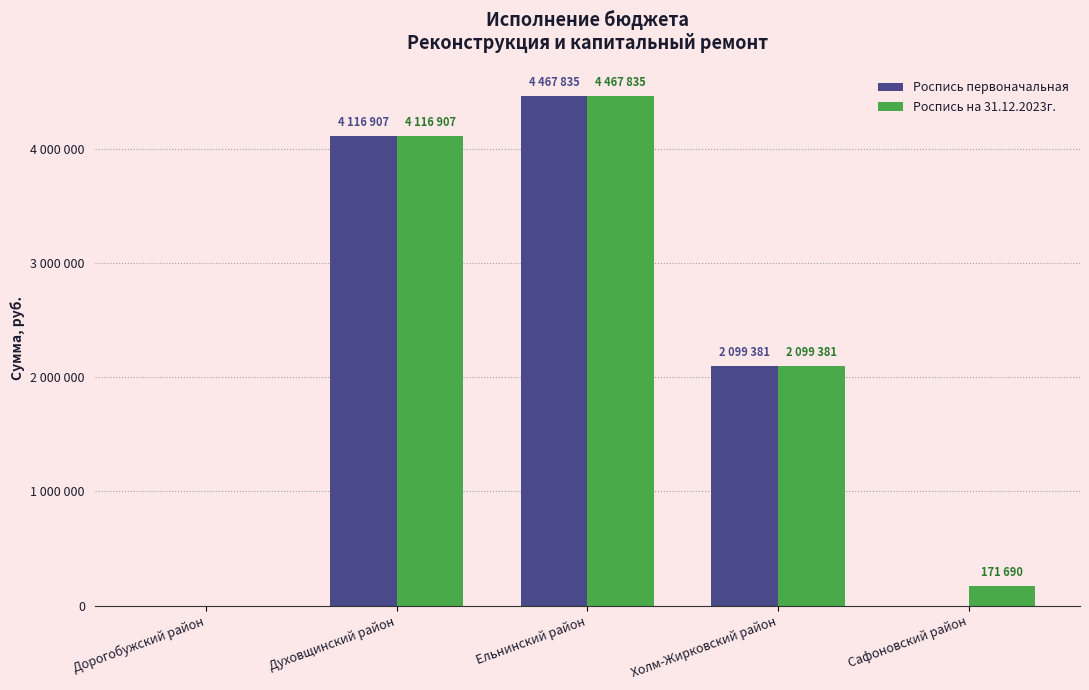

What are all the series names shown in the legend?

Роспись первоначальная, Роспись на 31.12.2023г.